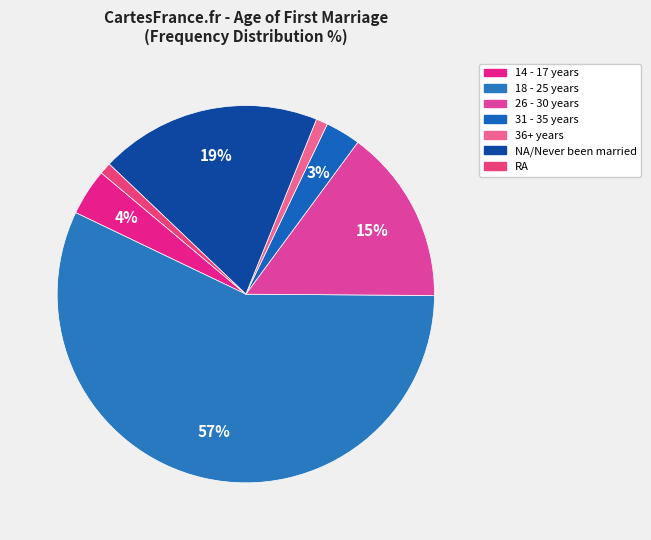

How many slices are in this pie chart?

7